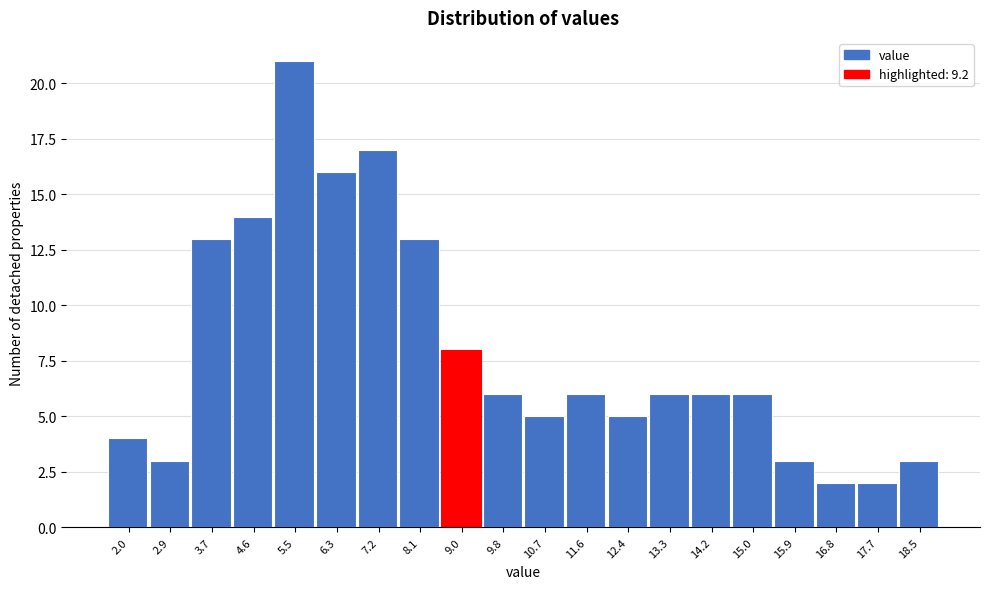

Reading left to right, list all the values displayed in this chart.

2.0=4	2.9=3	3.7=13	4.6=14	5.5=21	6.3=16	7.2=17	8.1=13	9.0=8	9.8=6	10.7=5	11.6=6	12.4=5	13.3=6	14.2=6	15.0=6	15.9=3	16.8=2	17.7=2	18.5=3